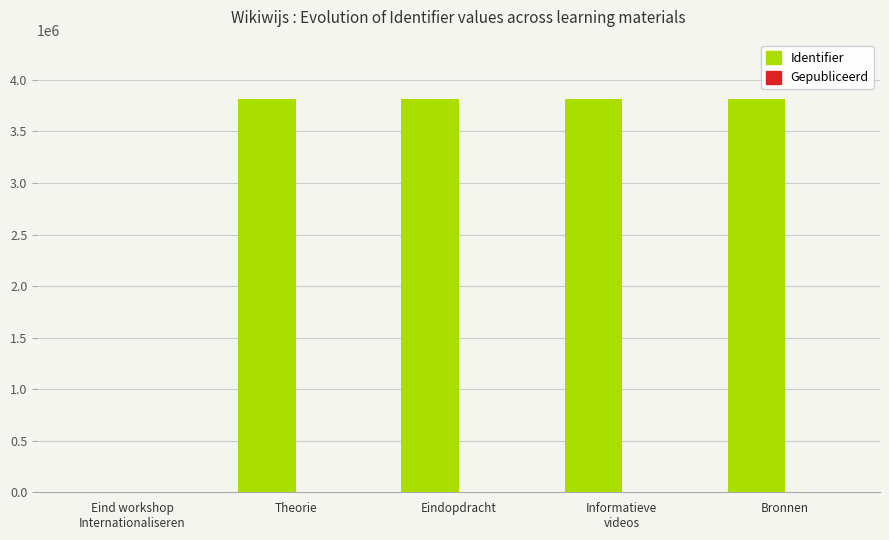

What is the total value across all series at Eindopdracht?

3817922